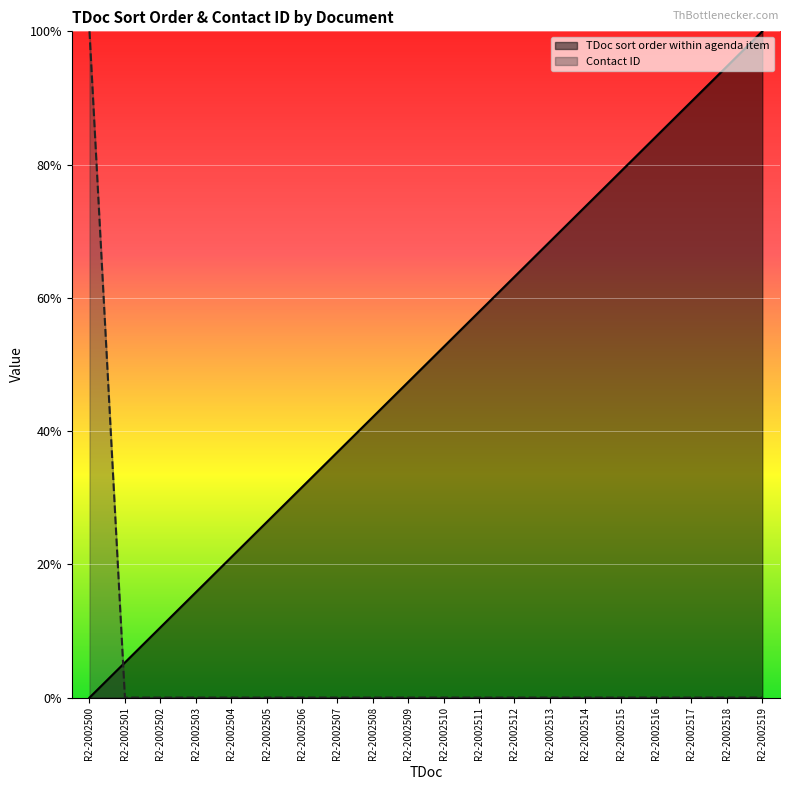

At which label is TDoc sort order within agenda item closest to 0?

R2-2002500